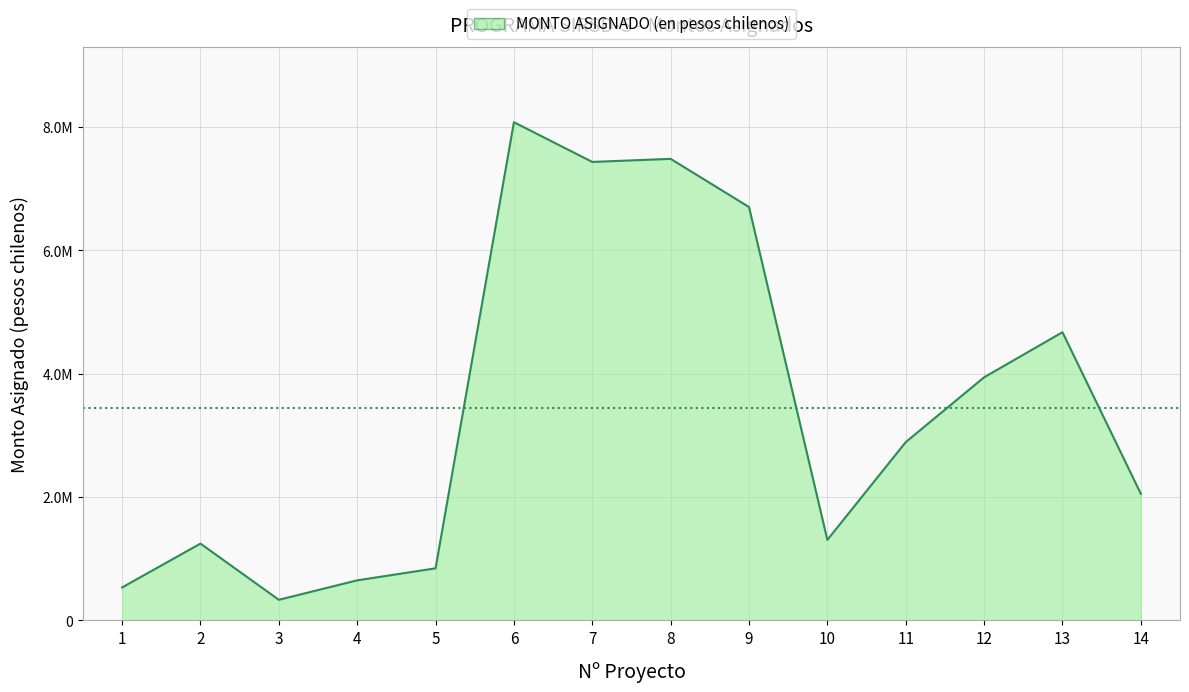

Reading left to right, transcribe all the data shown in this chart.

534291	1245062	333863	649162	844074	8077208	7433040	7483040	6701870	1305583	2890303	3941147	4672222	2053020